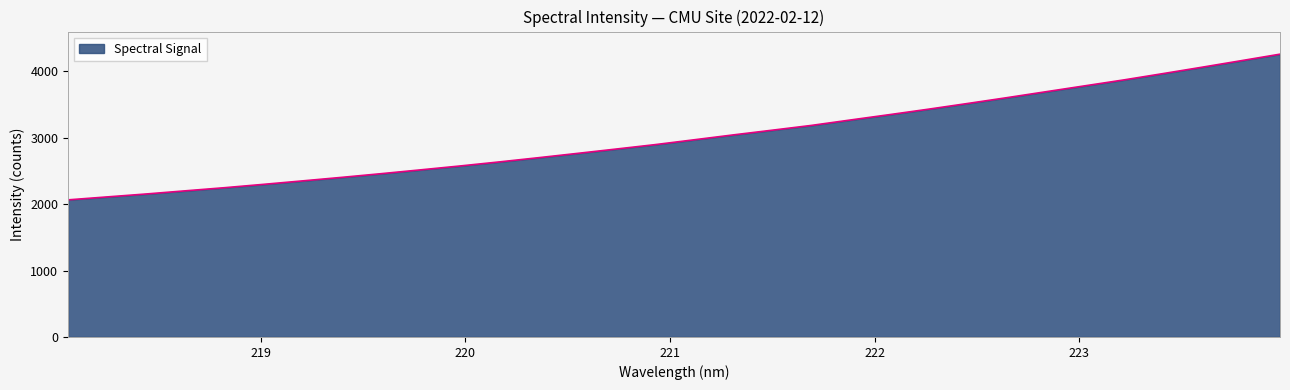

What is the greatest value displayed?

4254.8